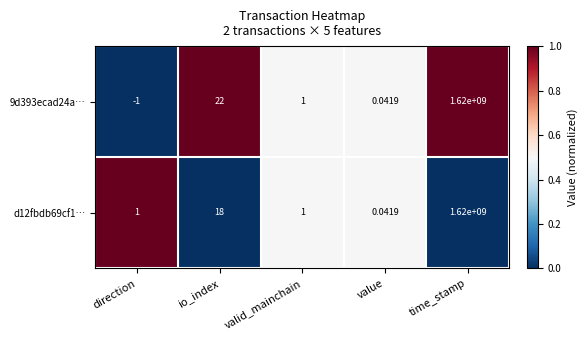

At how many categories does at least one series exceed 0?

5